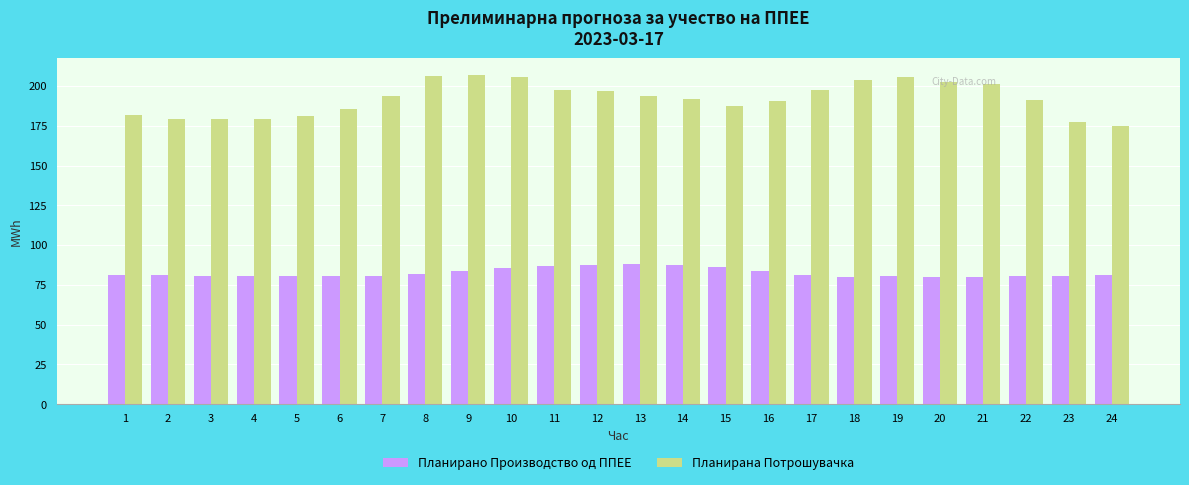

Is it true that Планирана Потрошувачка equals 203.6 at 18?

True